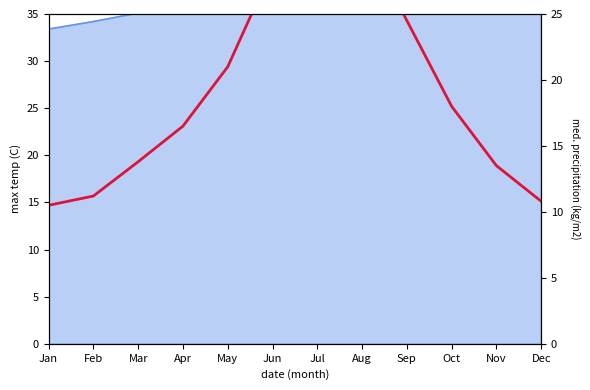

What is the difference between the second highest and minimum values?

20.5